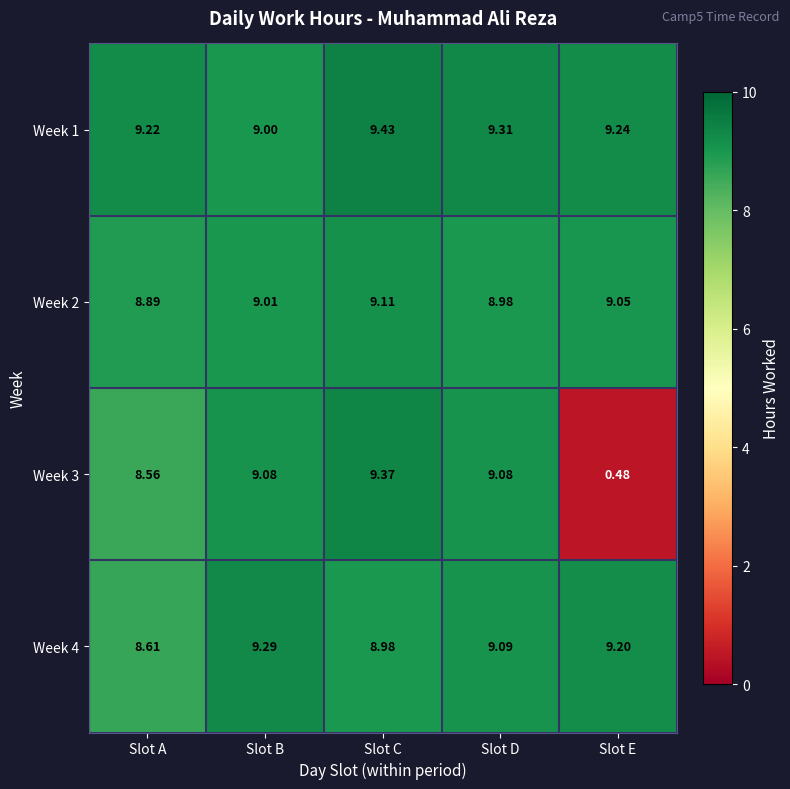

At which category is the sum across all series the highest?

Slot C